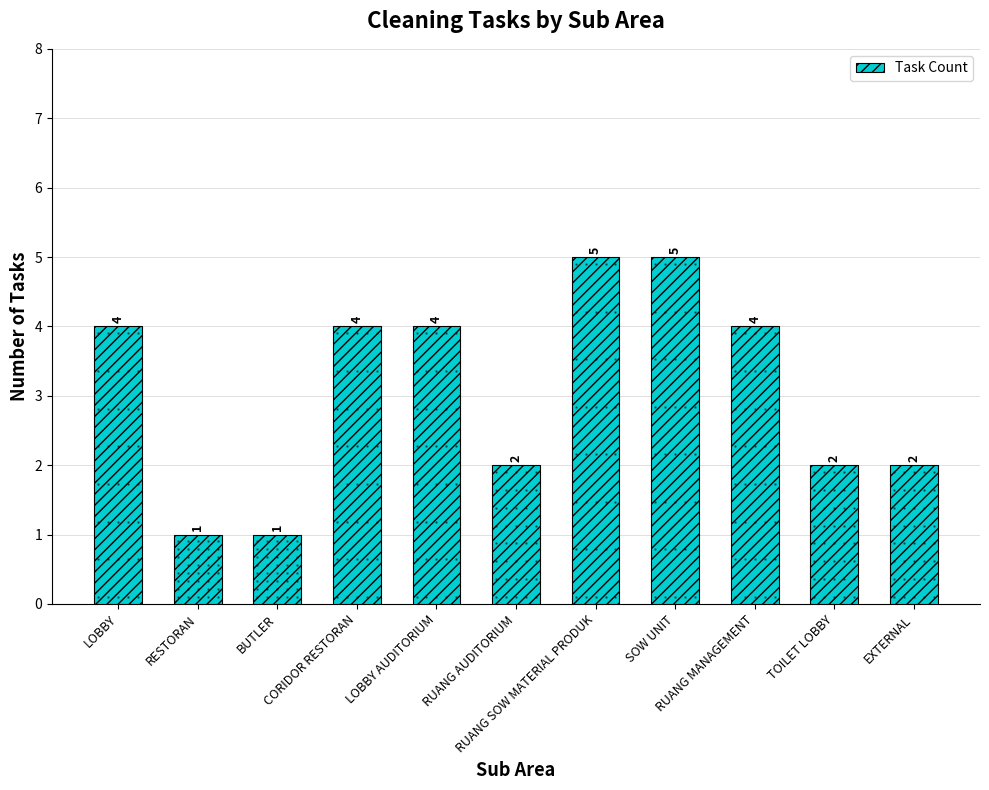

How many values are between 2 and 4?

7